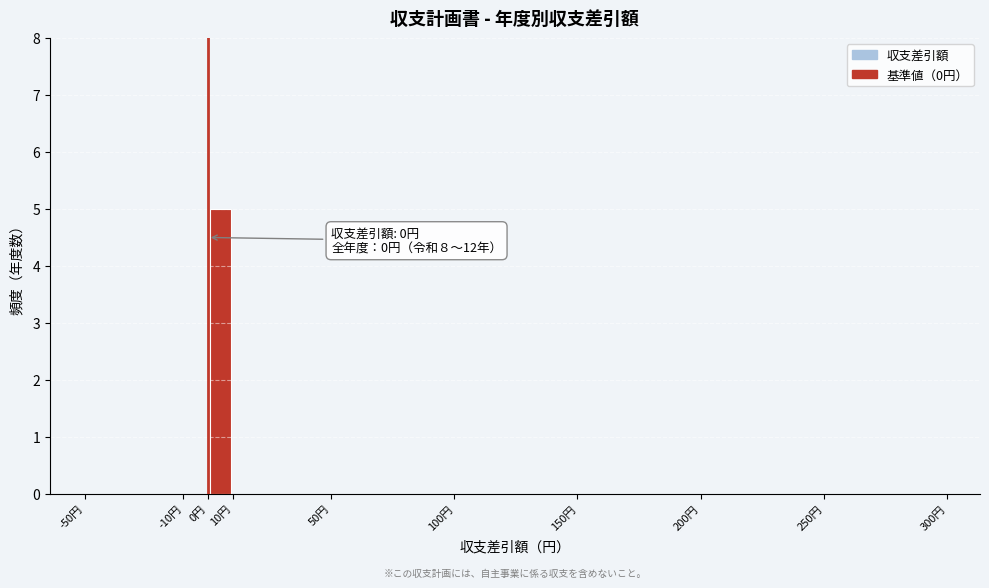

Which range on the x-axis has the tallest bar?

0 to 10